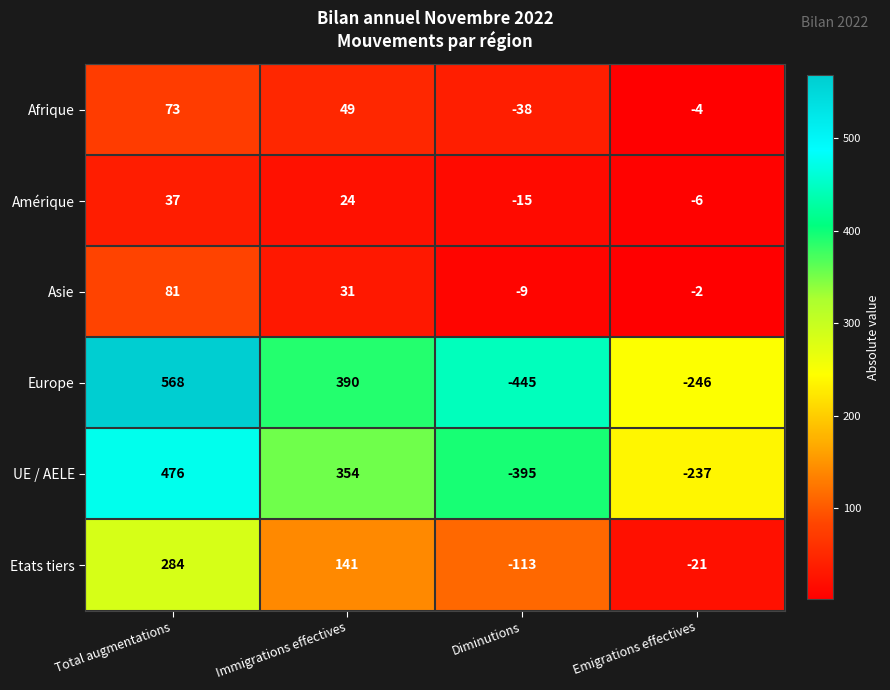

What is the minimum value shown in the chart?

-445